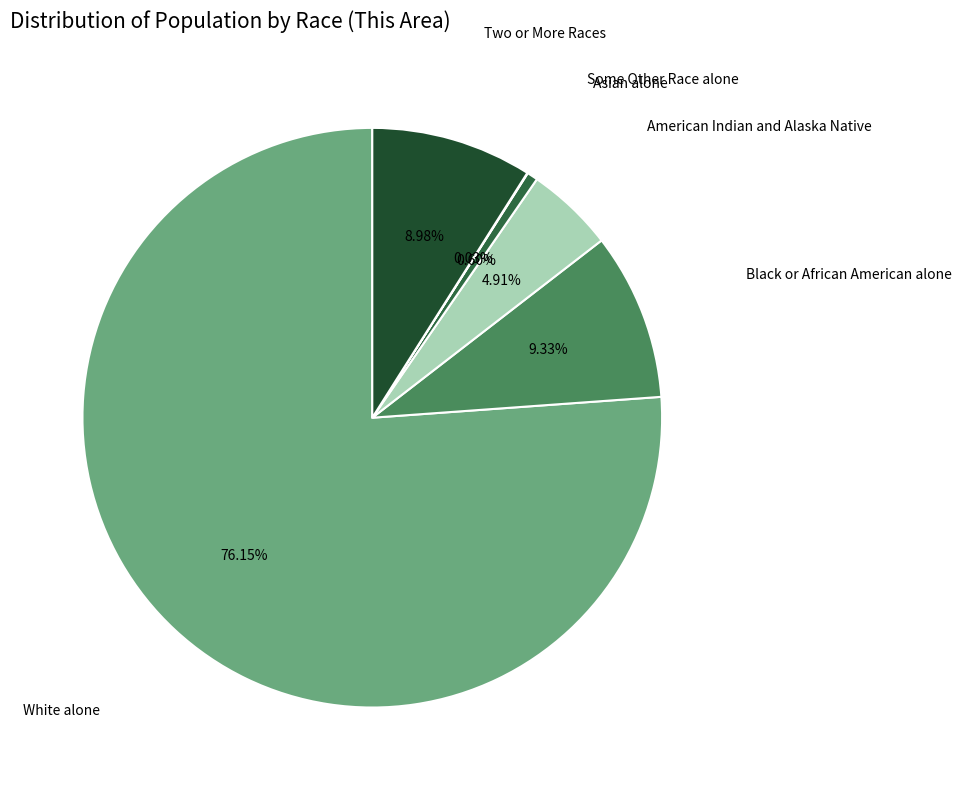

To the nearest percent, what is the difference between the largest and smallest slice percentages?

76%